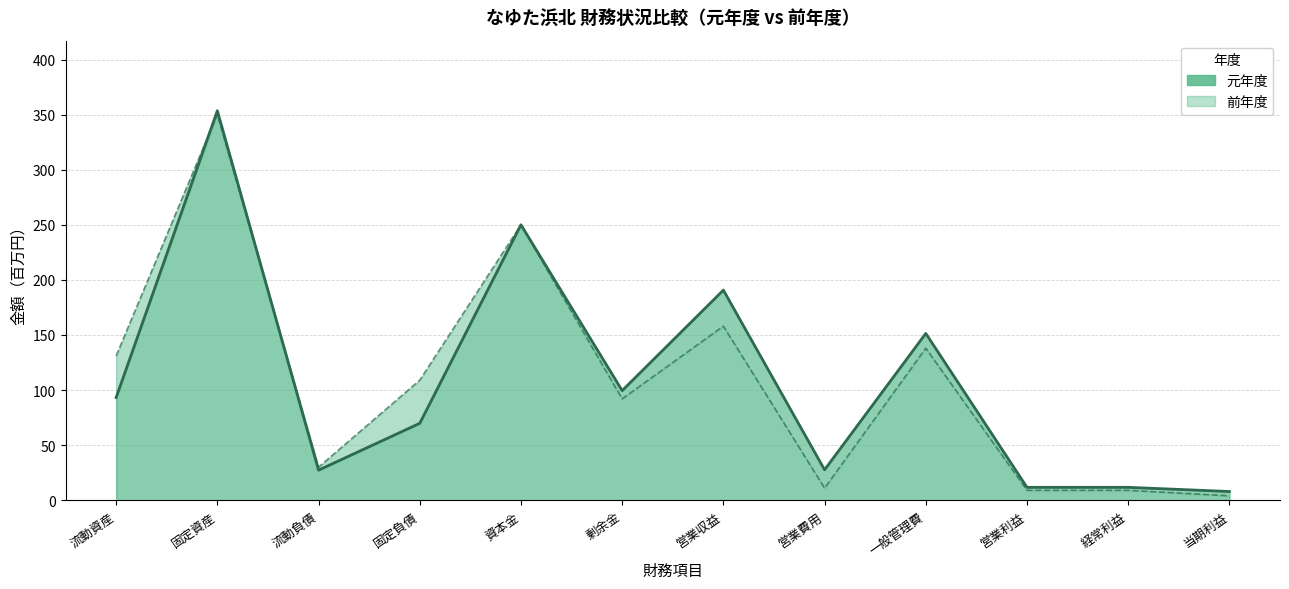

What is the difference between the maximum and minimum values in the 元年度 series?

345.6